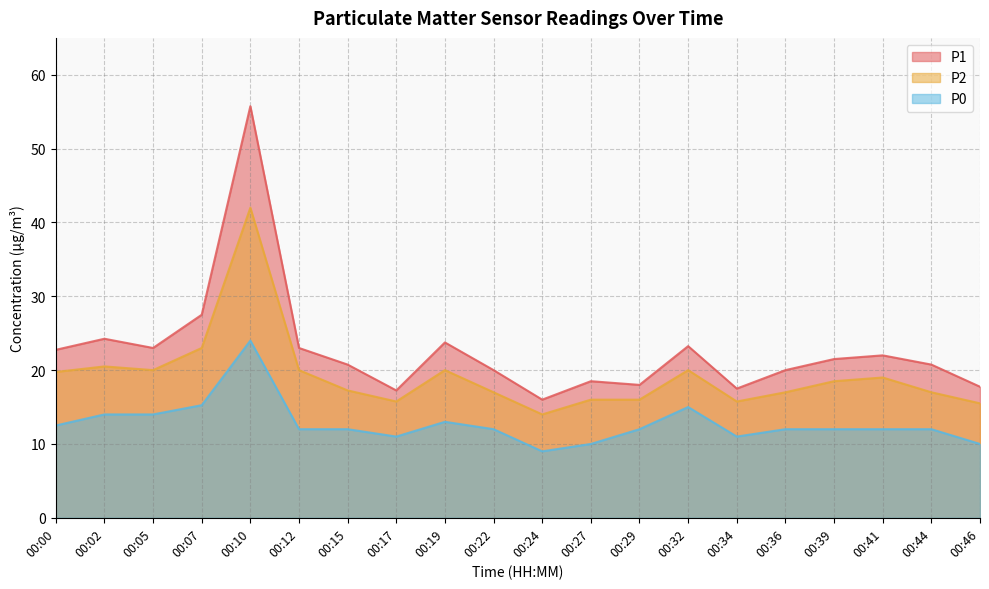

Rank the series at 00:10 from lowest to highest value.

P0, P2, P1